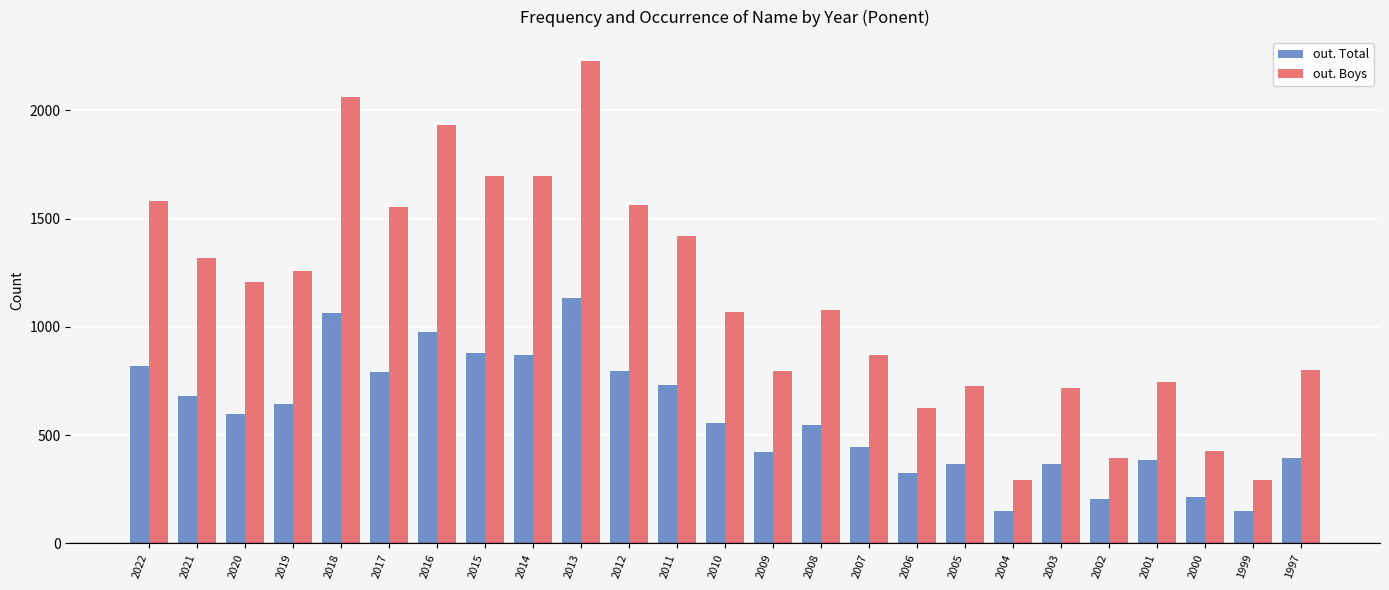

At how many categories does at least one series exceed 455?

21